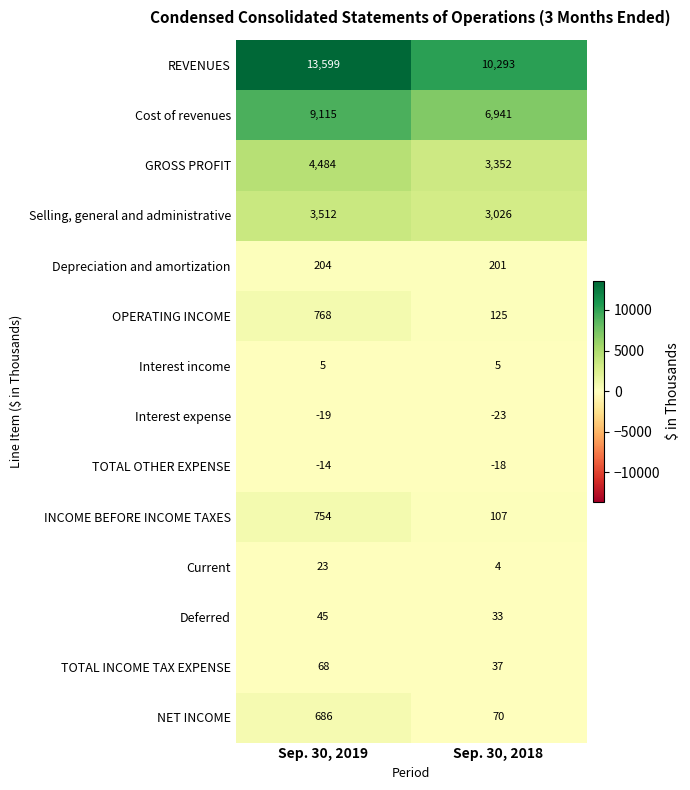

What is the total value across all series at Sep. 30, 2018?

24153